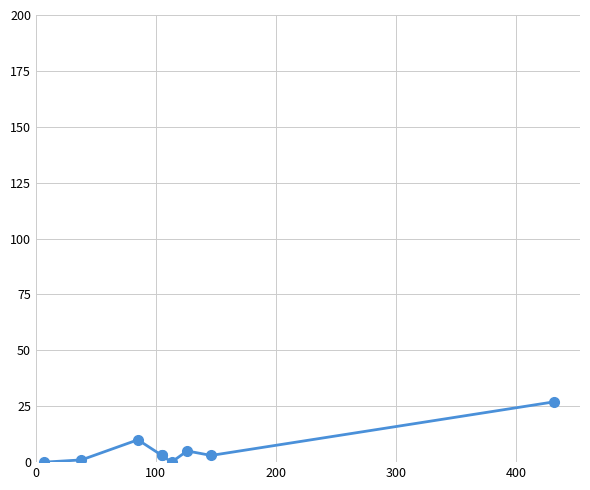

Is it true that the value at 6 is 7?

False